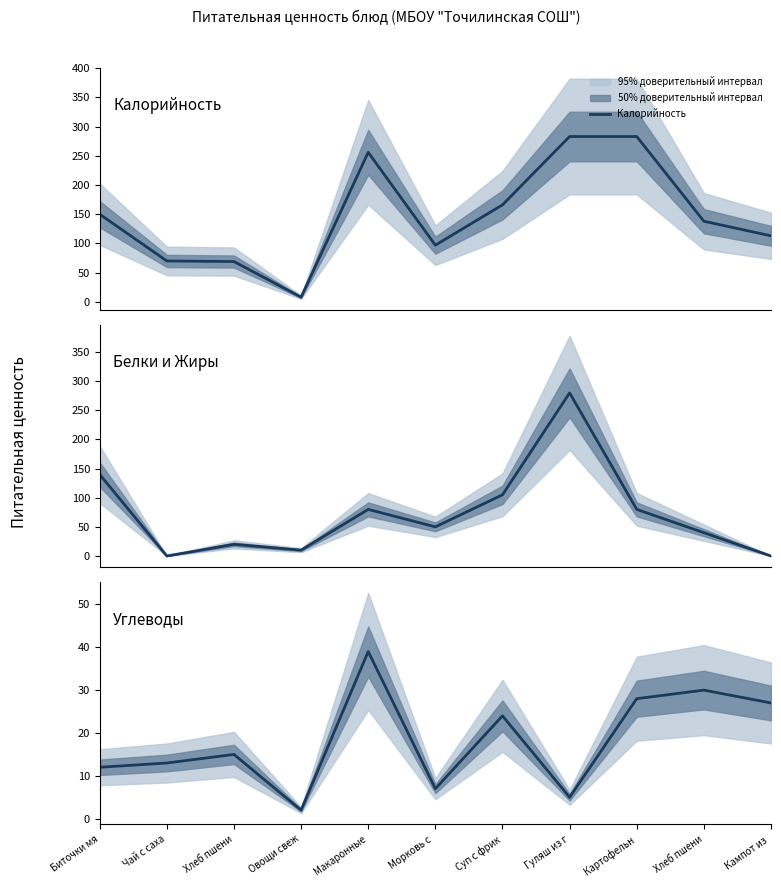

Count the number of categories in the chart.

11